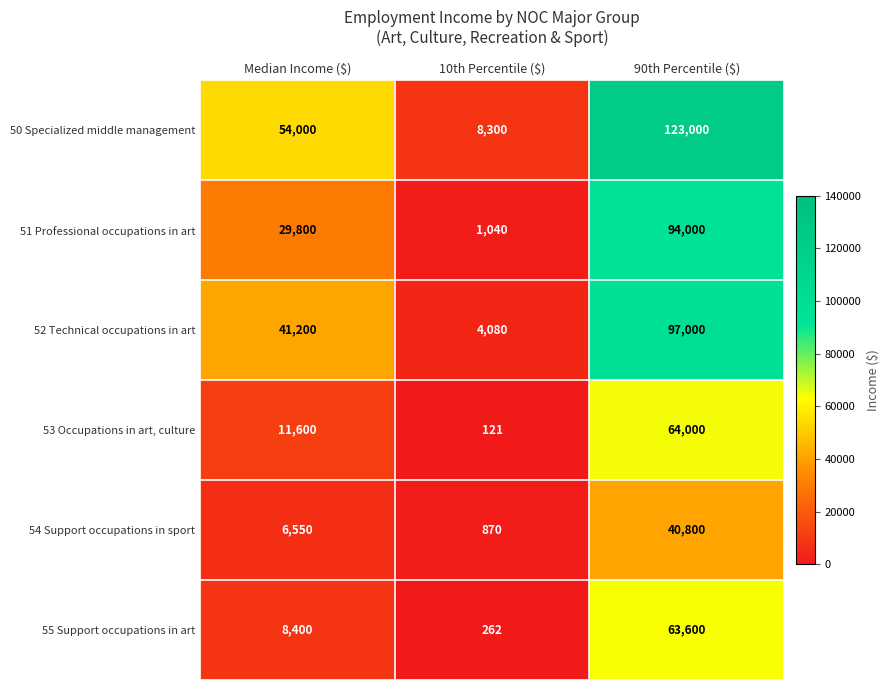

Reading left to right, transcribe all the data shown in this chart.

50 Specialized middle management: 54000	8300	123000
51 Professional occupations in art: 29800	1040	94000
52 Technical occupations in art: 41200	4080	97000
53 Occupations in art, culture: 11600	121	64000
54 Support occupations in sport: 6550	870	40800
55 Support occupations in art: 8400	262	63600